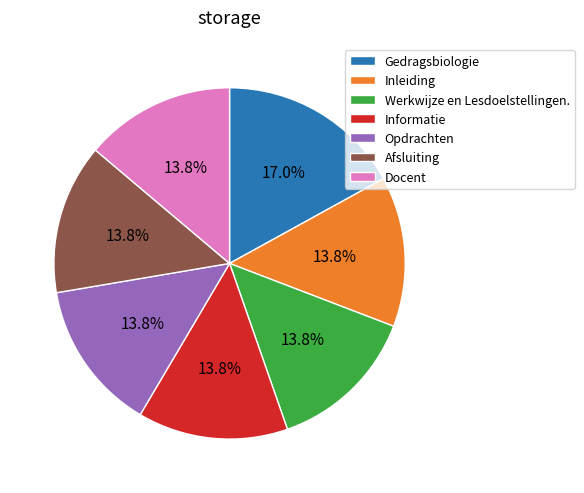

Is it true that Informatie is 25% of the pie?

False